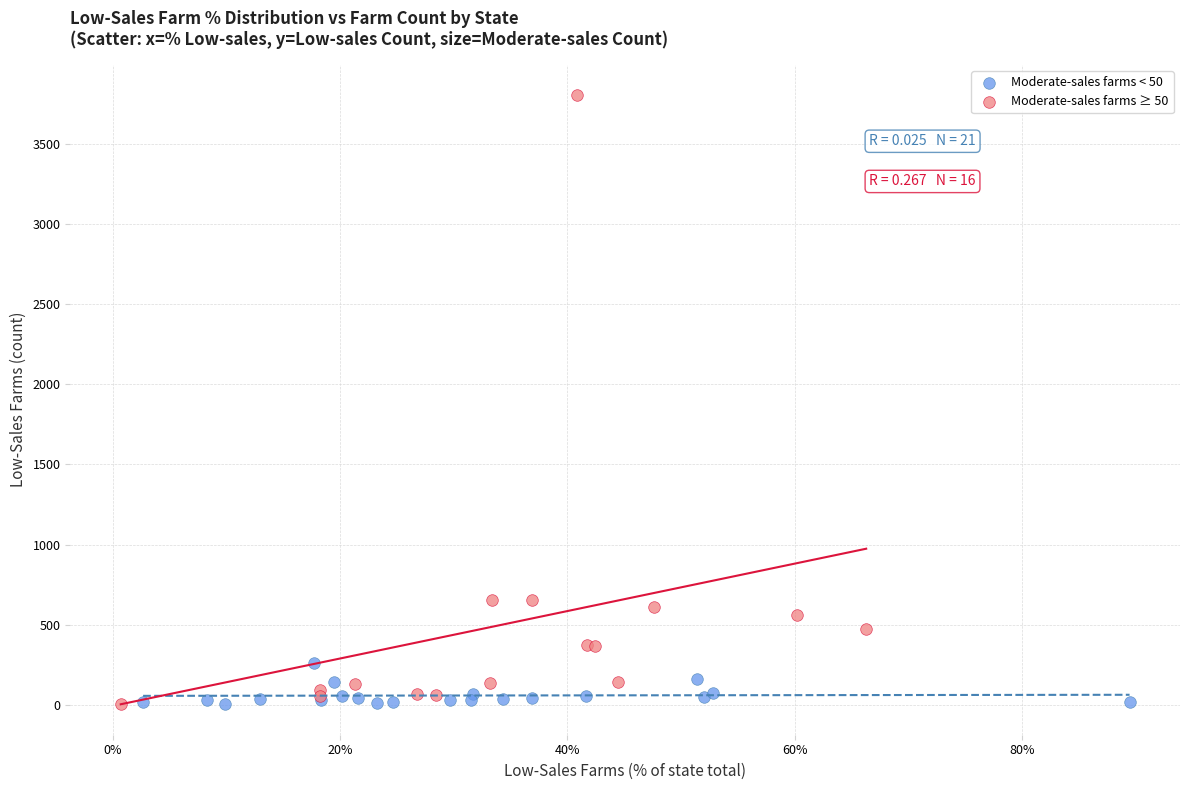

Which series contains the highest Y value?

Moderate-sales farms ≥ 50